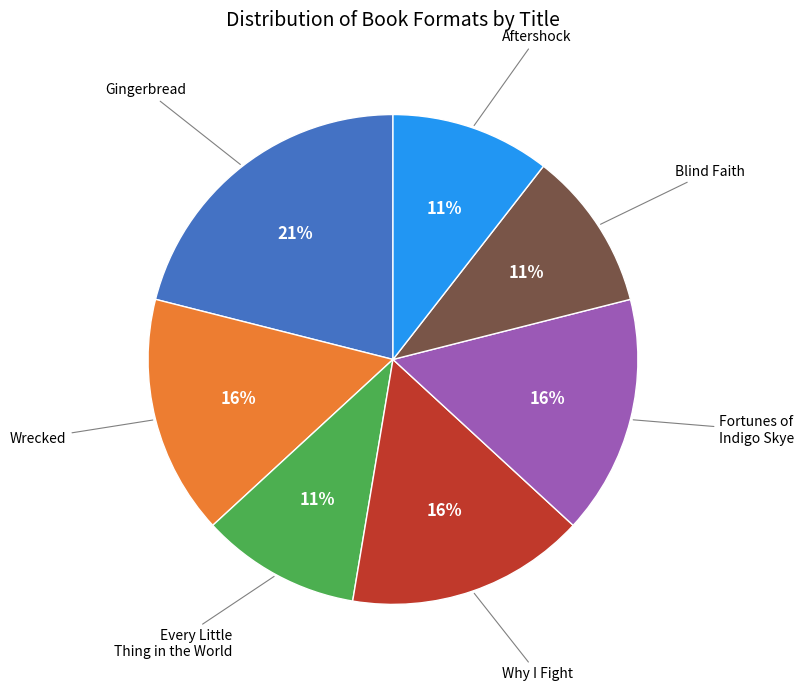

Is there any slice that represents more than half of the pie?

No